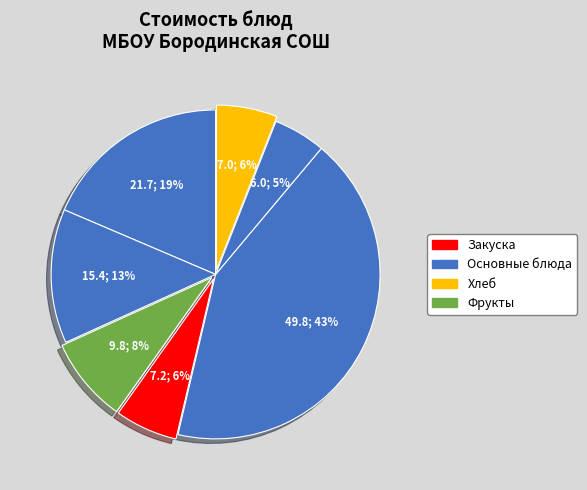

Does any single category account for the majority?

No